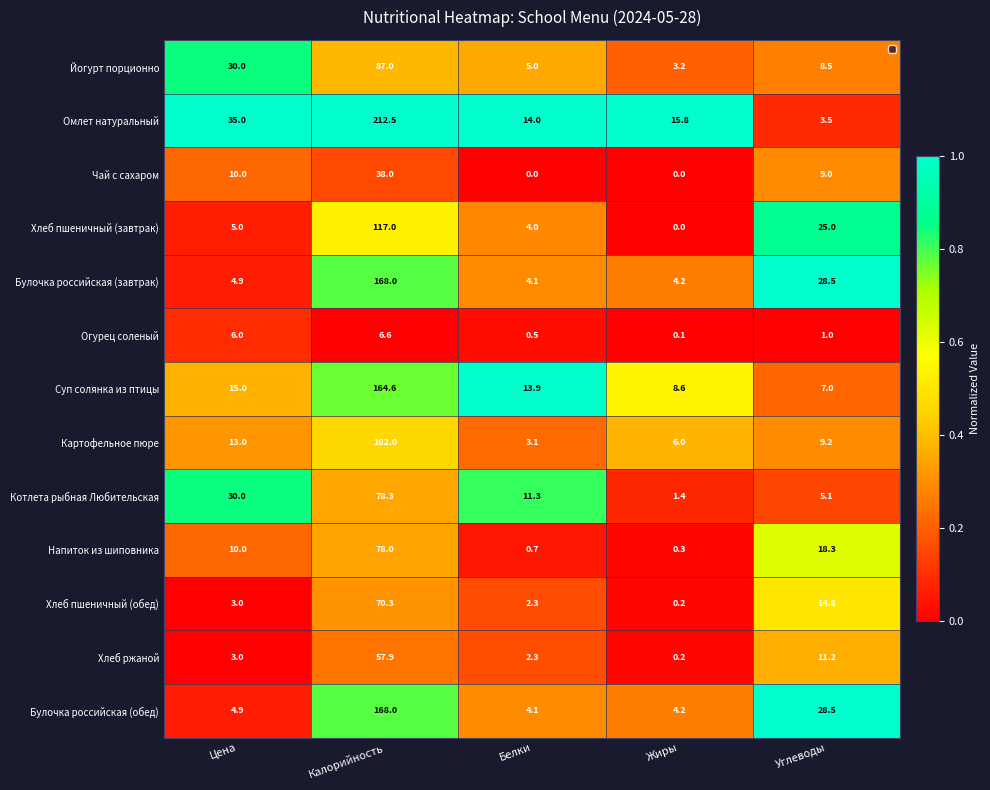

What is the sum of all Йогурт порционно values?

133.7